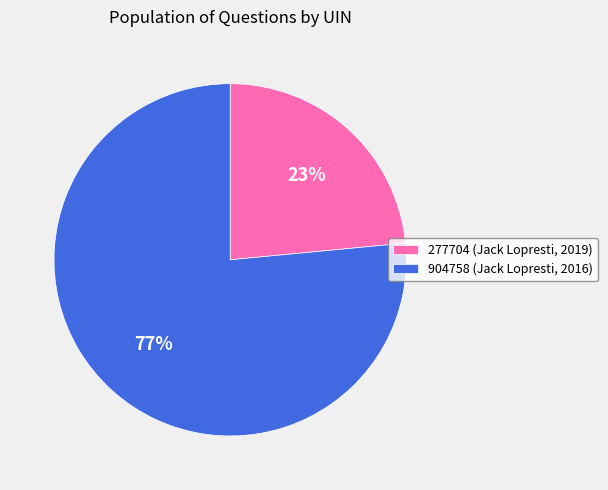

To the nearest percent, what portion does 277704 represent?

23%